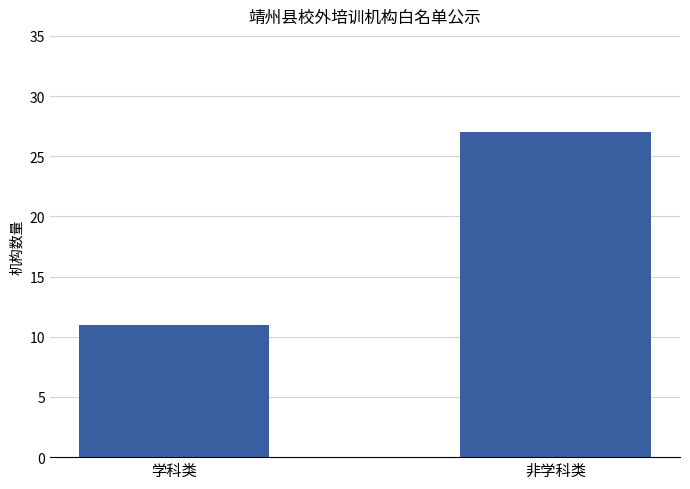

At which label is the value closest to 19?

学科类